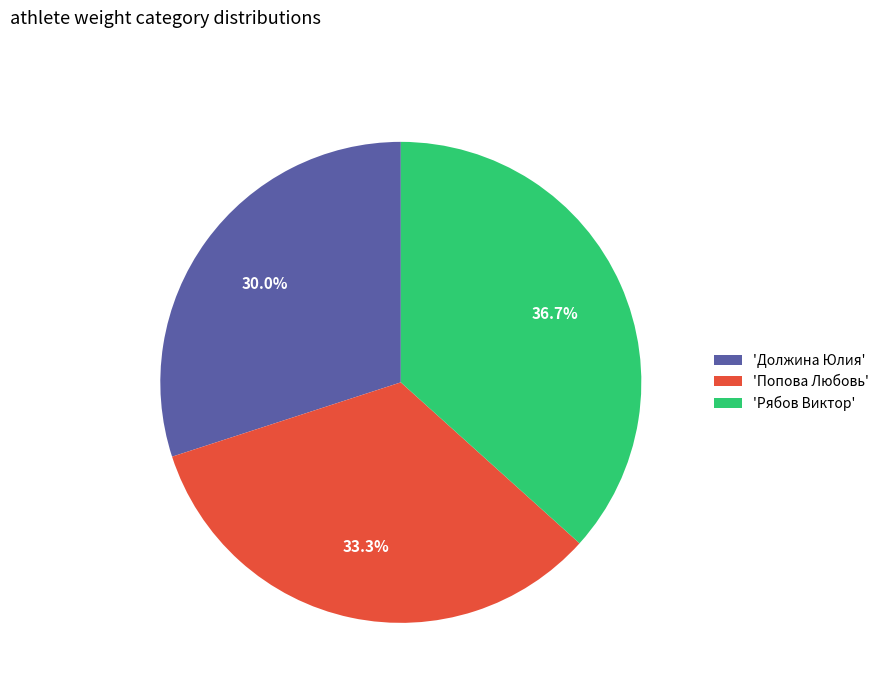

How many segments does this pie chart have?

3